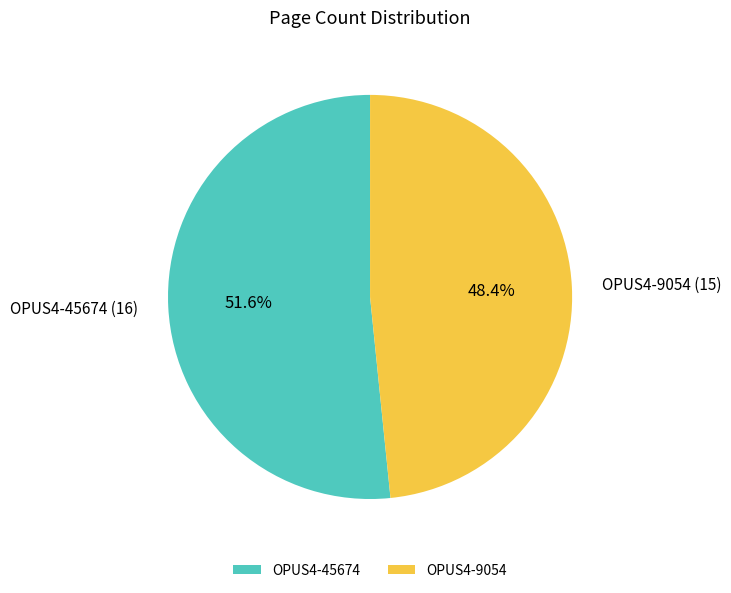

Is it true that OPUS4-9054 is 34% of the pie?

False